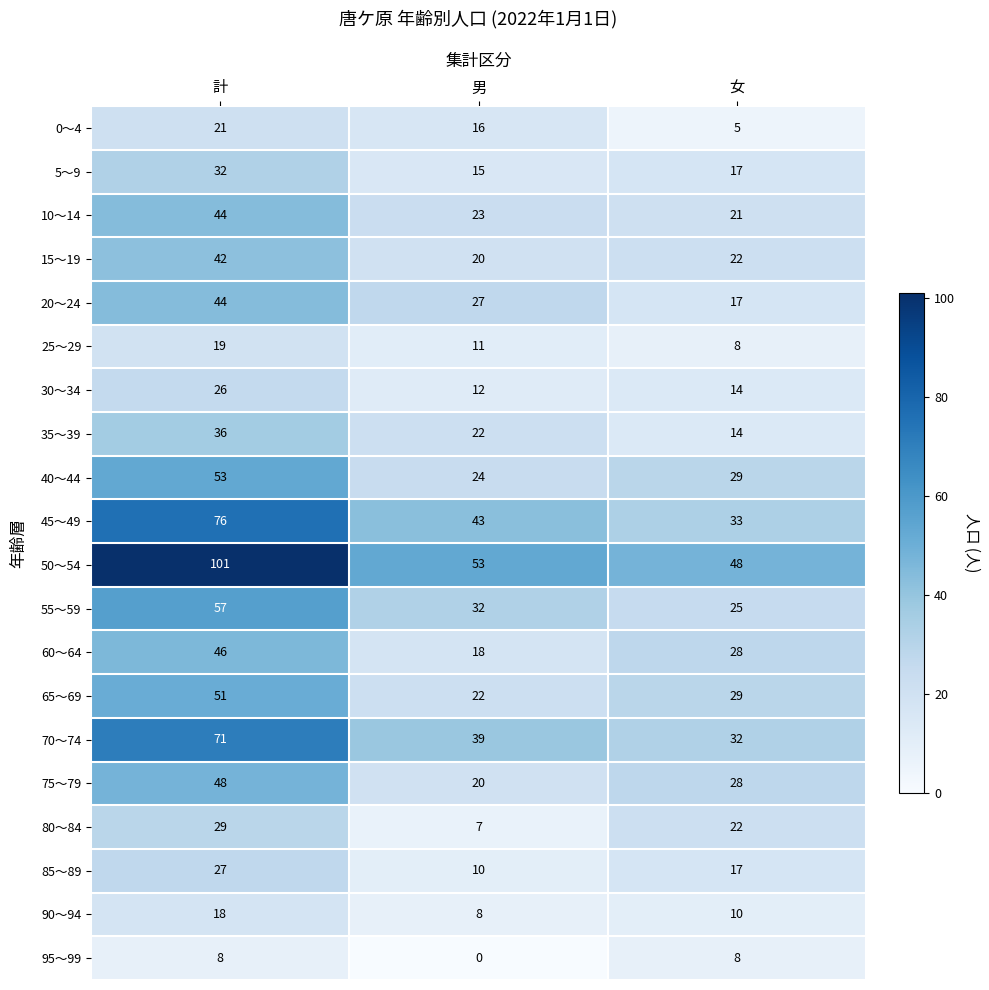

What is the spread (max minus min) of values at 計?

93